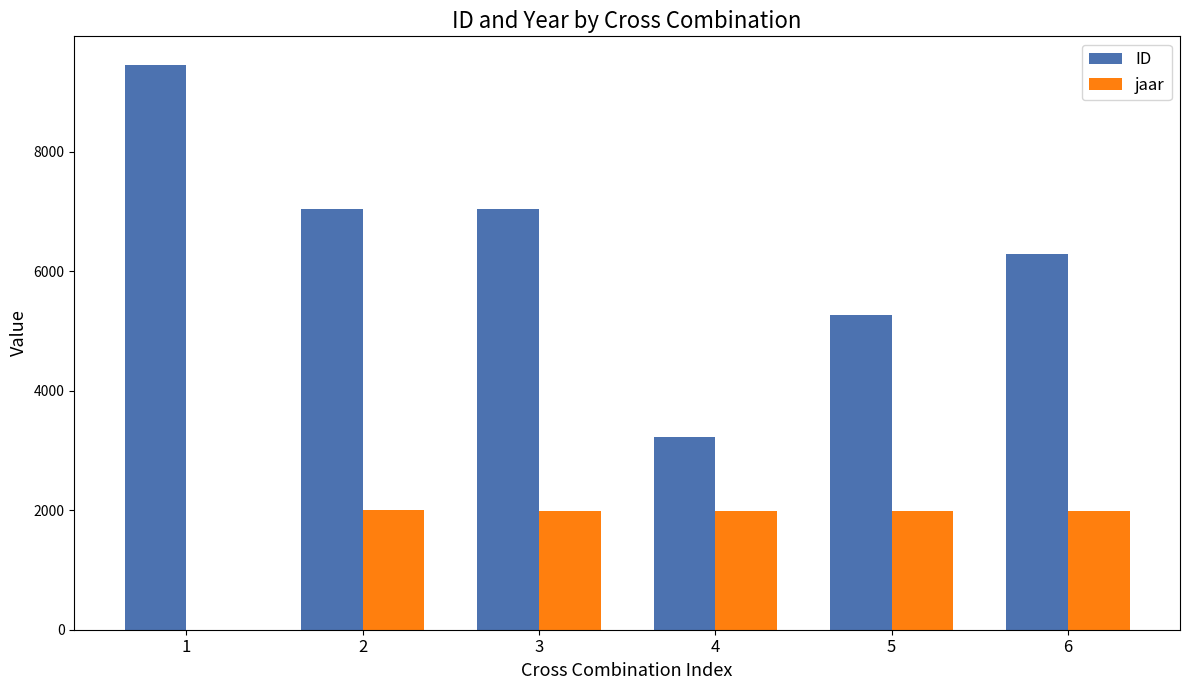

Which series has the largest range (max minus min)?

ID